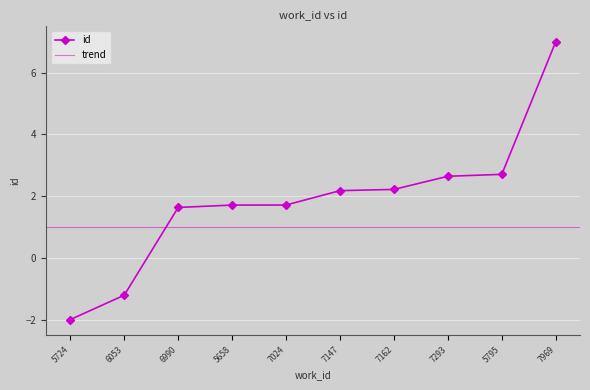

What is the average value?

1.9